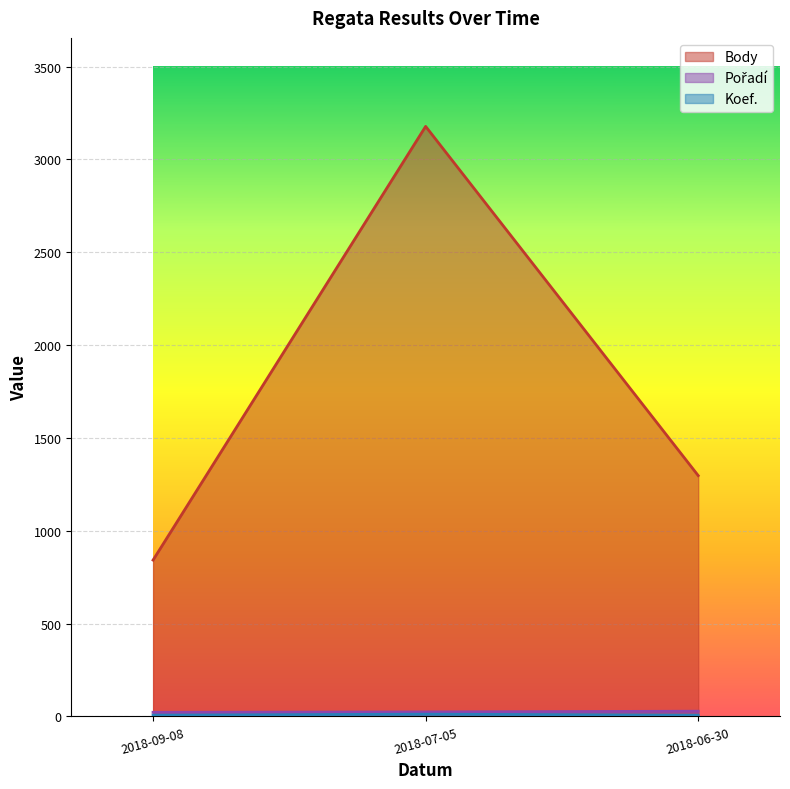

What is the total value across all series at 2018-09-08?

871